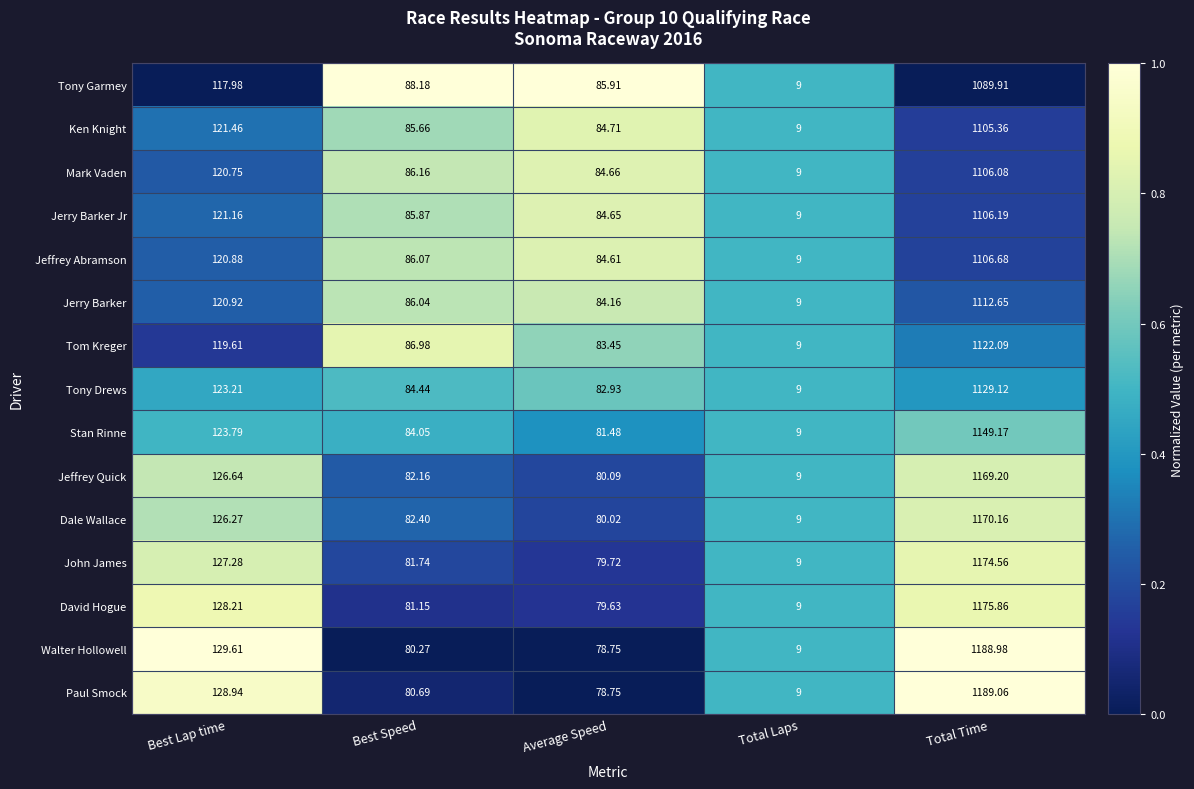

At which category is the sum across all series the highest?

Total Time